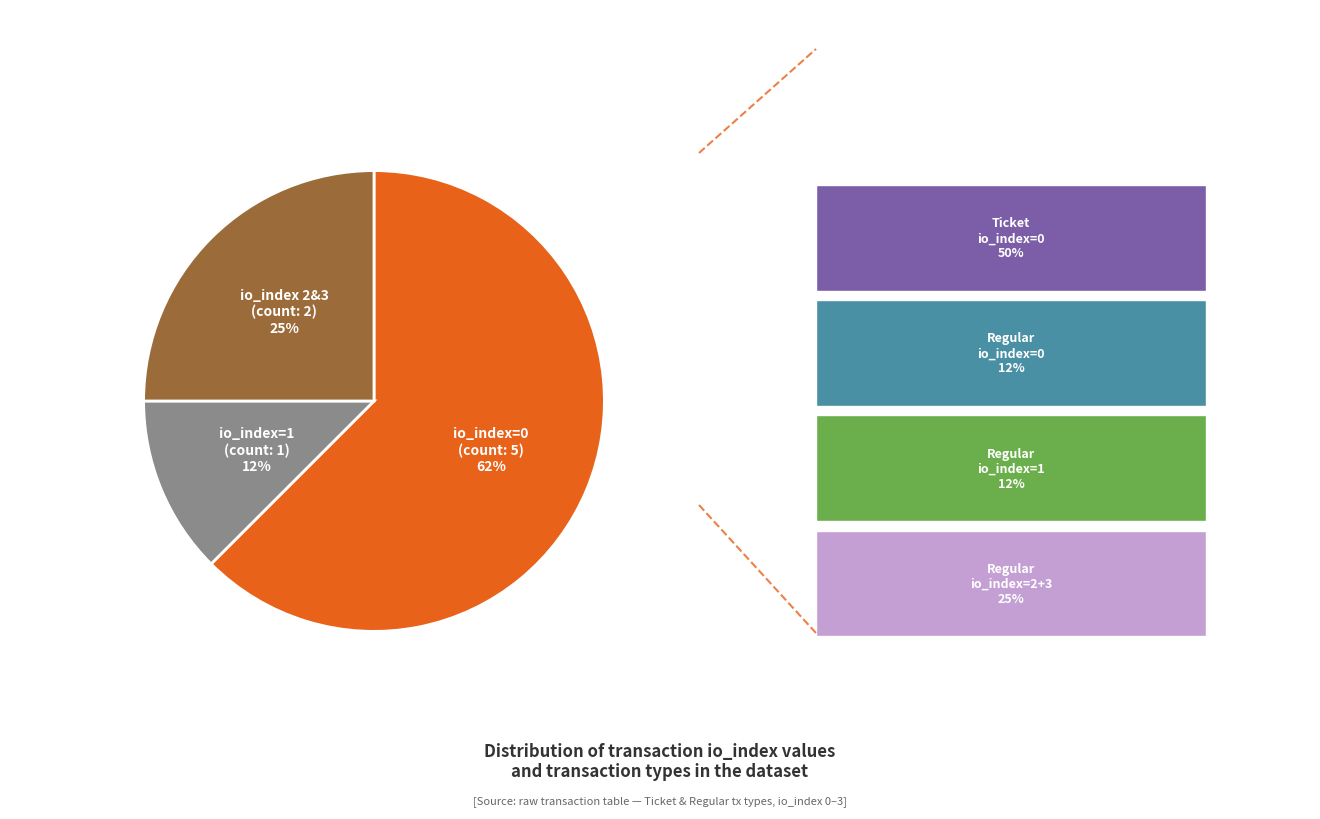

Does any single category account for the majority?

Yes